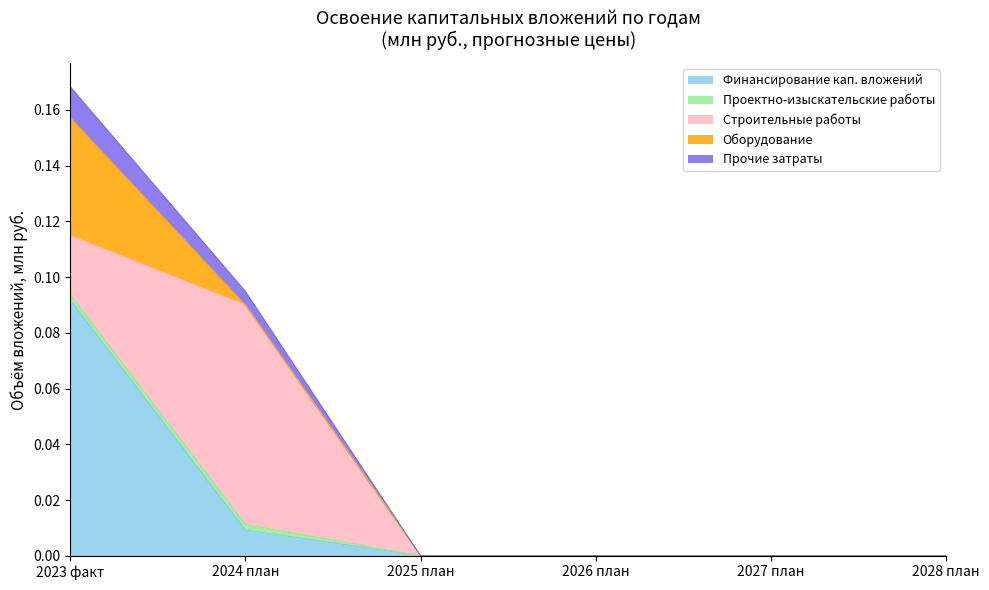

At how many categories does at least one series exceed 0?

2